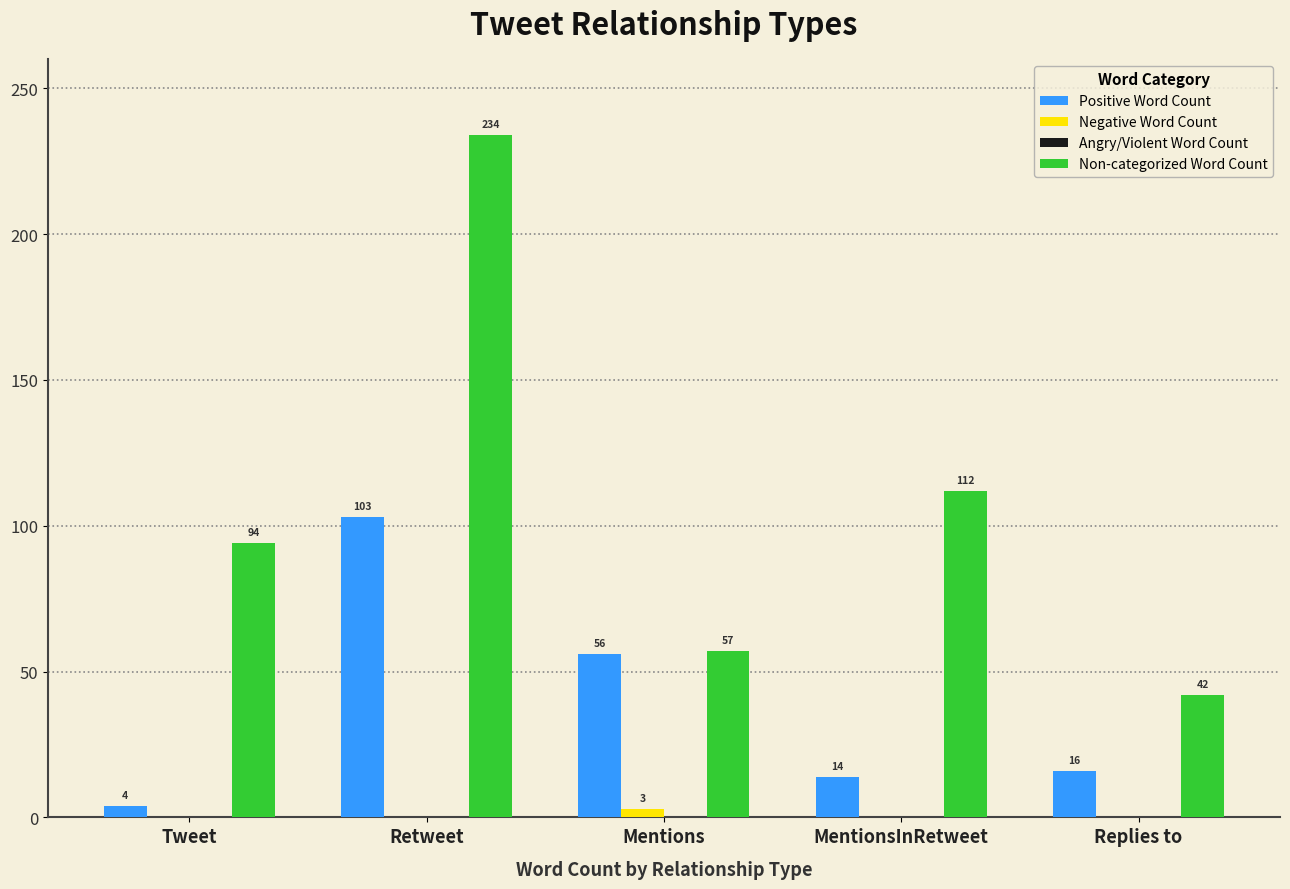

Where does the Positive Word Count series first go above 16?

Retweet